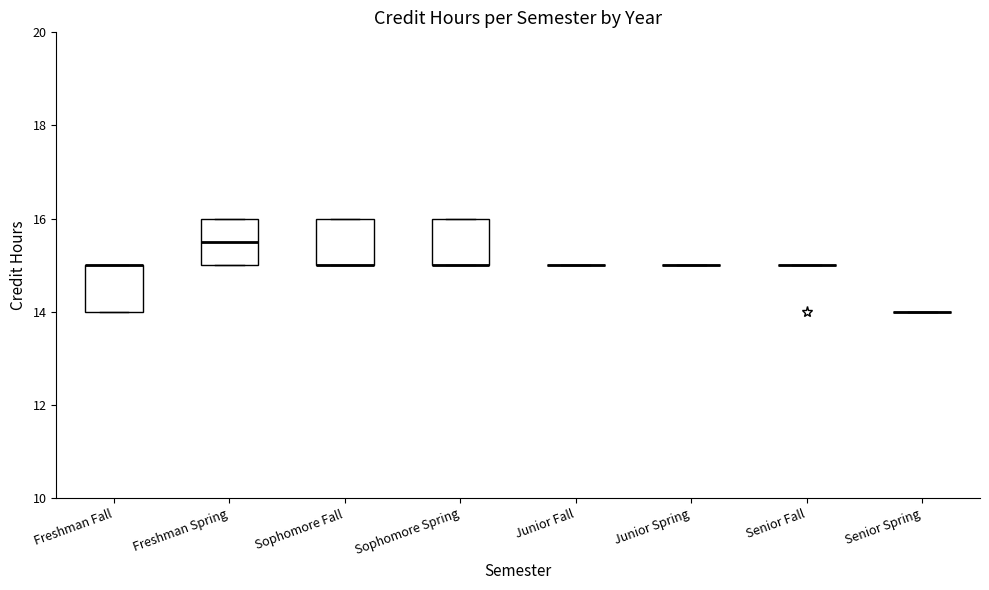

Reading left to right, transcribe this box plot: for each box, give where its median line is, the range the box spans, and where its two whiskers end, as read against the y-axis. The values are not printed on the chart, so give them approximately, as read against the axis.

Freshman Fall: median 15.0 (drawn on the box's upper edge), box 14.0 to 15.0, whiskers 14.0 to 15.0
Freshman Spring: median 15.6, box 15.0 to 16.0, whiskers 15.0 to 16.0
Sophomore Fall: median 15.0 (drawn on the box's lower edge), box 15.0 to 16.0, whiskers 15.0 to 16.0
Sophomore Spring: median 15.0 (drawn on the box's lower edge), box 15.0 to 16.0, whiskers 15.0 to 16.0
Junior Fall: box collapsed to a line at 15.0, whiskers 15.0 to 15.0
Junior Spring: box collapsed to a line at 15.0, whiskers 15.0 to 15.0
Senior Fall: box collapsed to a line at 15.0, whiskers 15.0 to 15.0
Senior Spring: box collapsed to a line at 14.0, whiskers 14.0 to 14.0